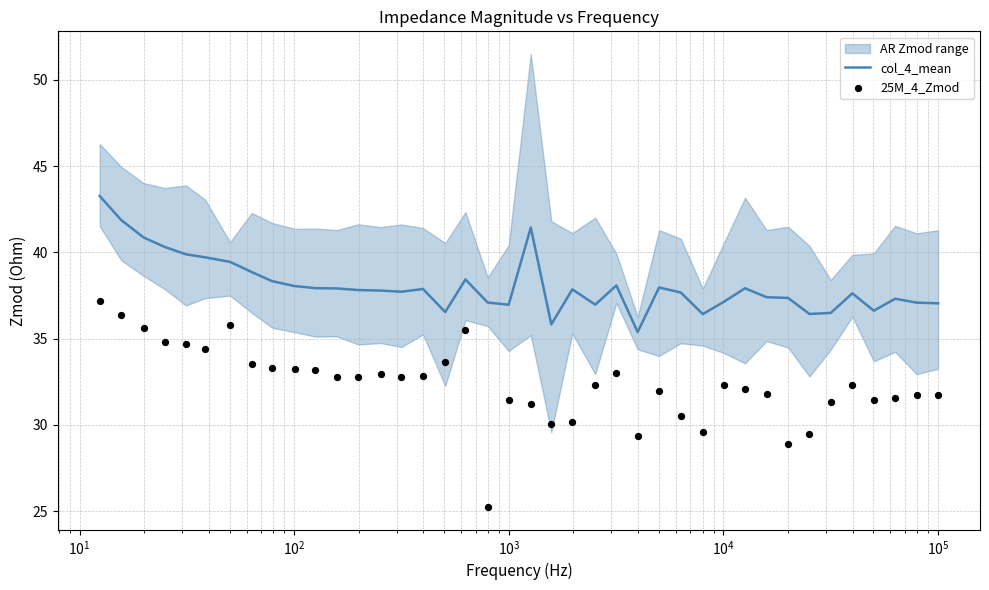

Which series reaches the minimum Y coordinate?

25M_4_Zmod